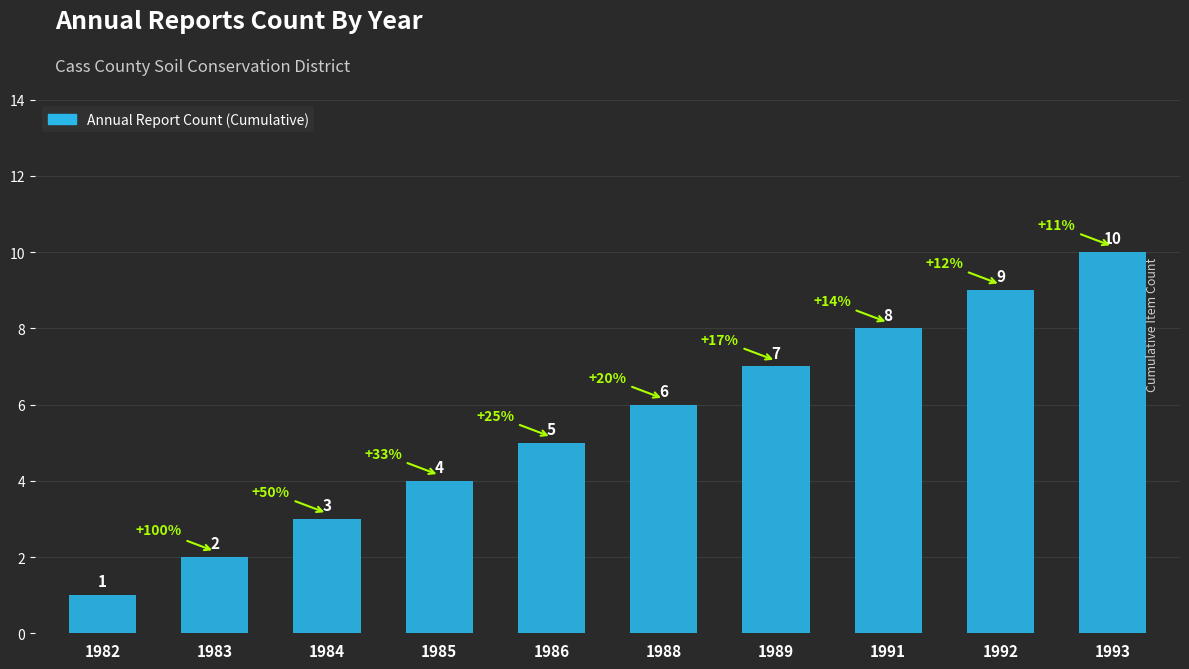

How many categories are shown in the chart?

10